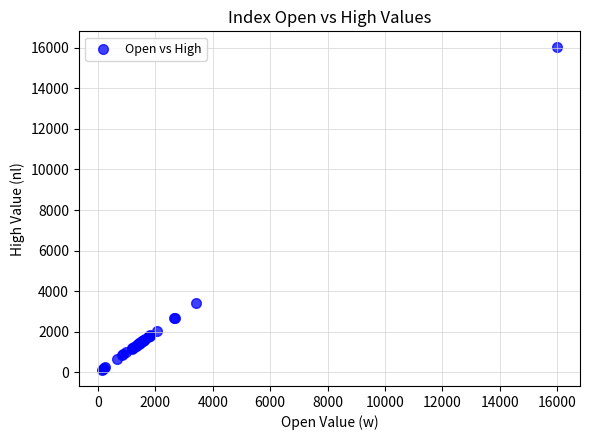

What Y value in the scatter plot is closest to 8070?

3403.9